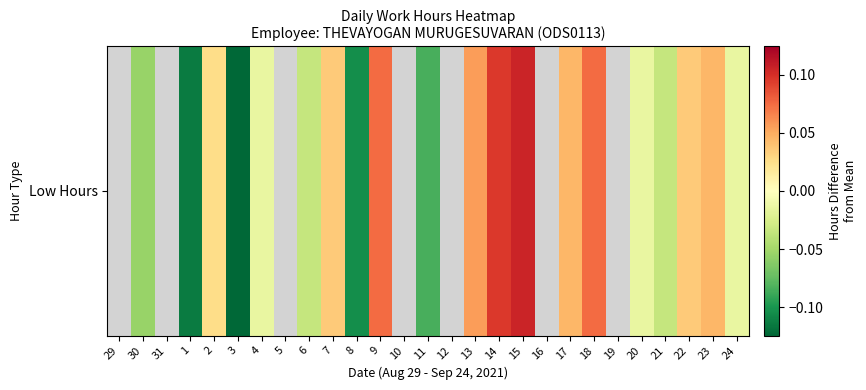

How many values are above zero?

10